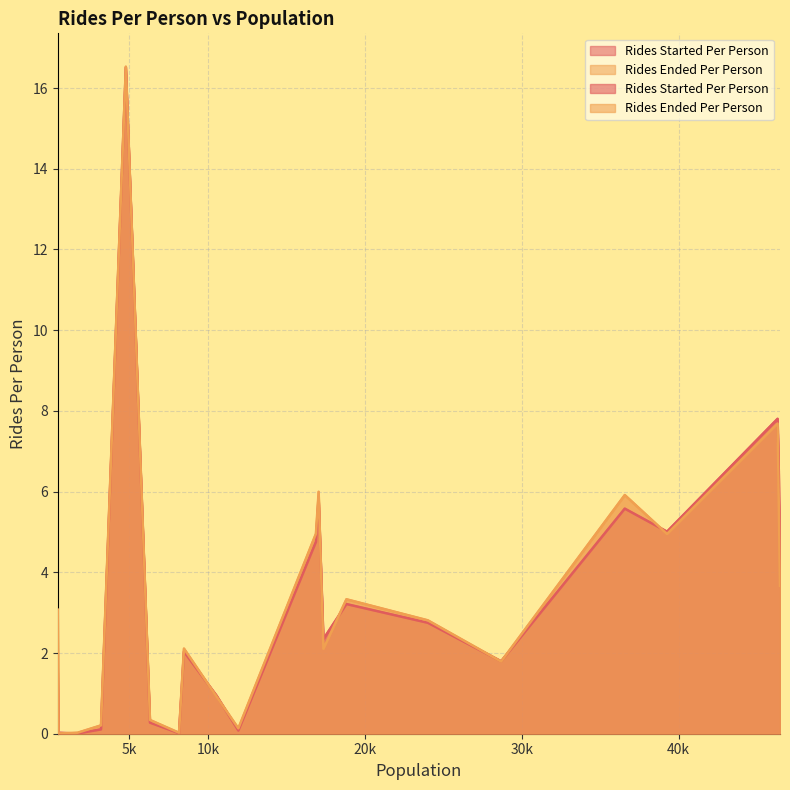

At how many categories does at least one series exceed 15?

1